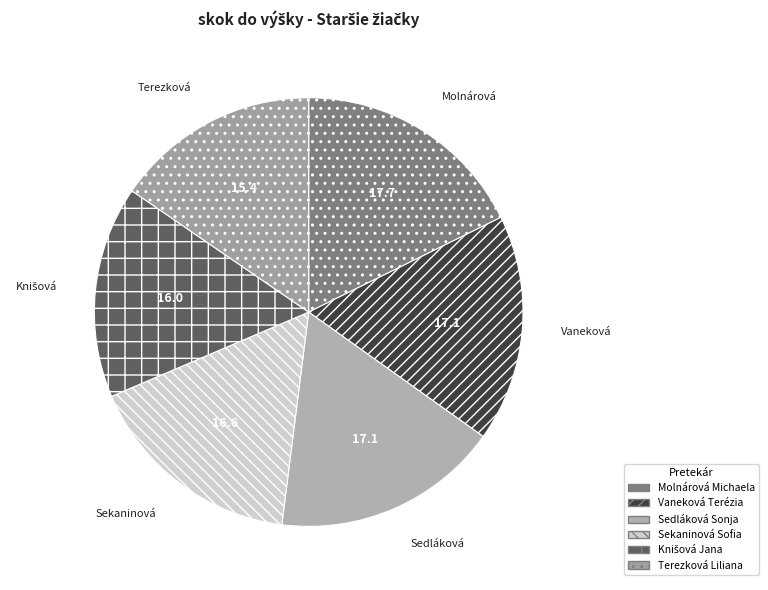

Count the number of slices in the pie.

6